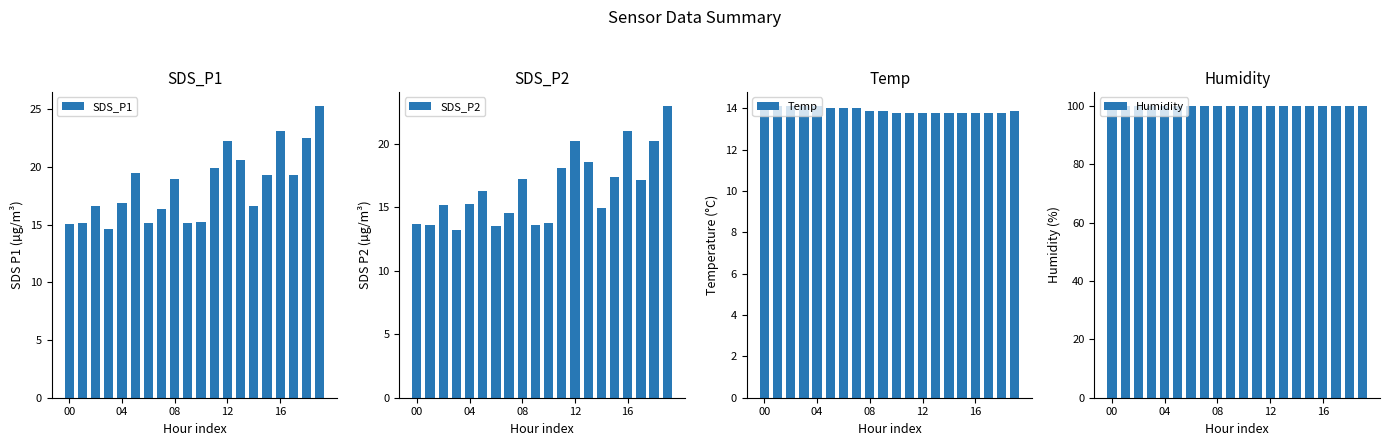

What is the sum of the SDS_P1 values at 9 and 15?

34.4